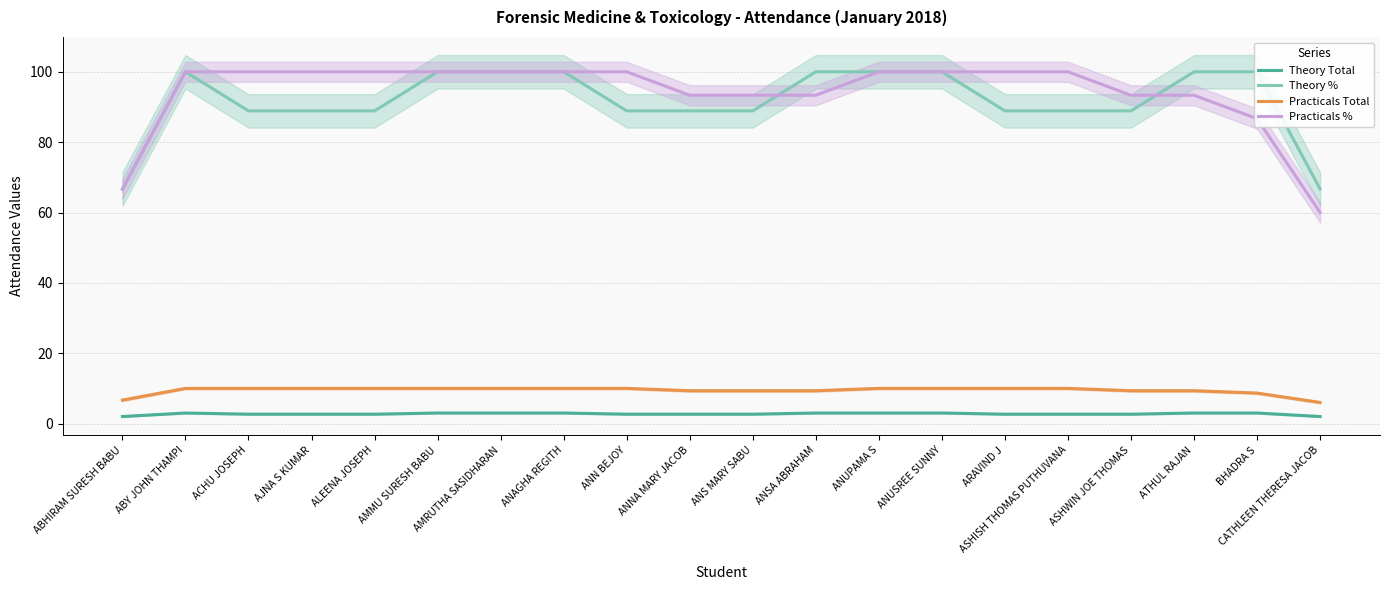

What is the value of the Theory Total point at the 9th from the left?

2.7